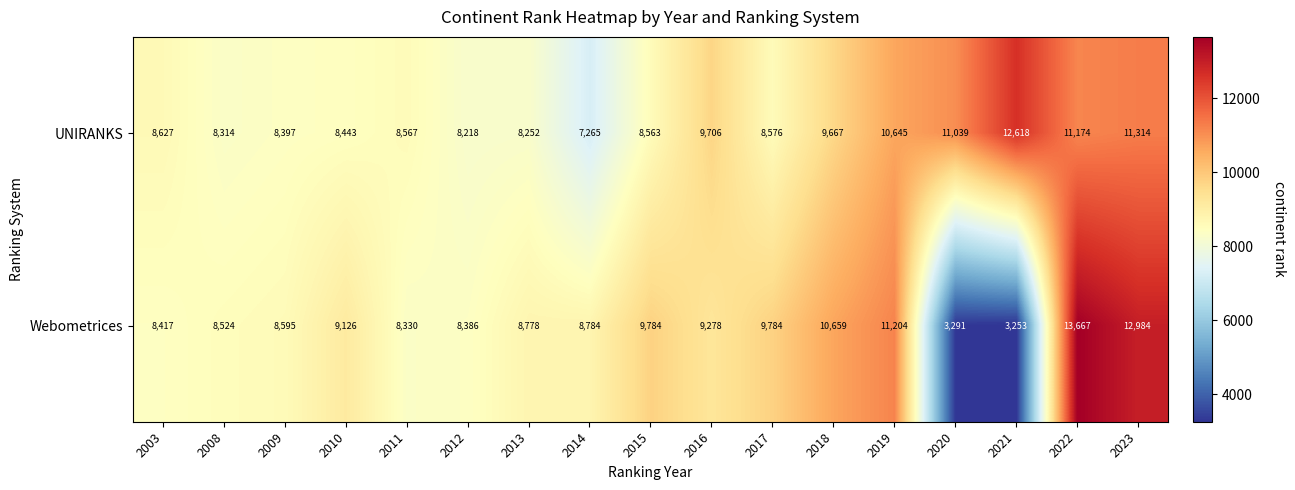

True or false: UNIRANKS has a value of 14925 at 2011.

False